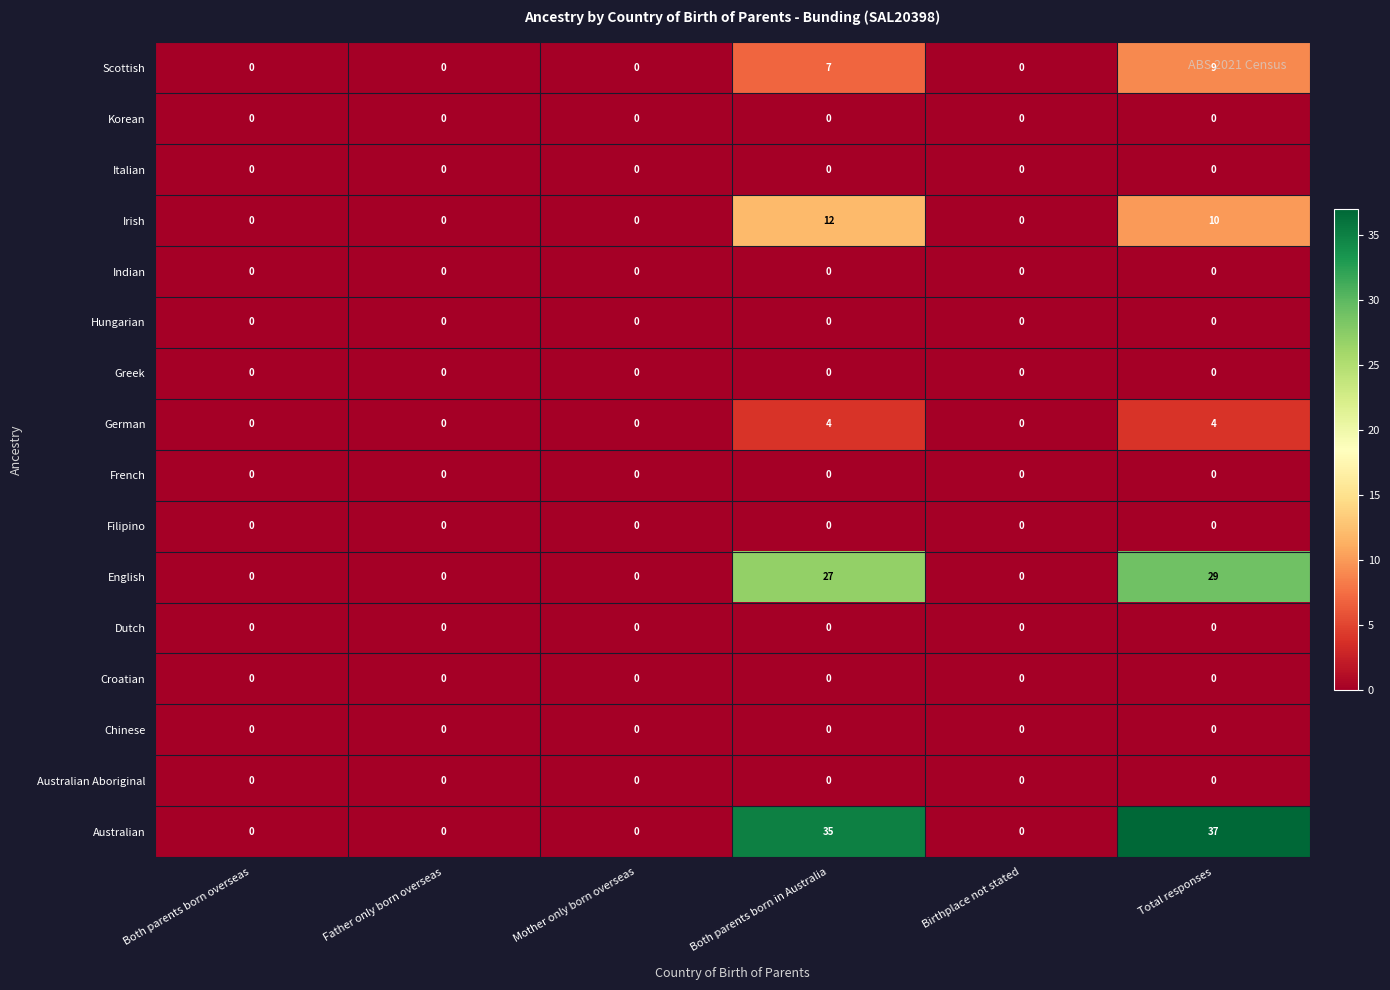

Which series has the largest range (max minus min)?

Australian